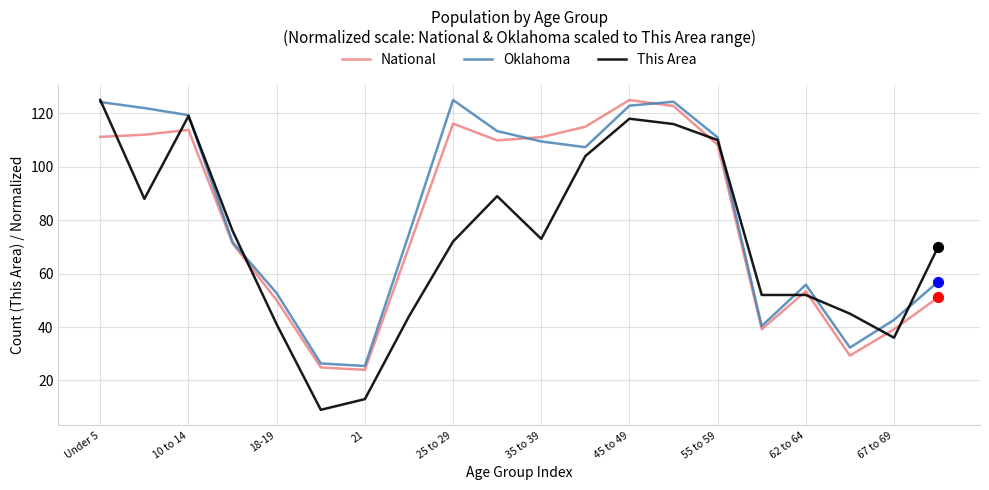

True or false: This Area and National intersect in this chart.

True